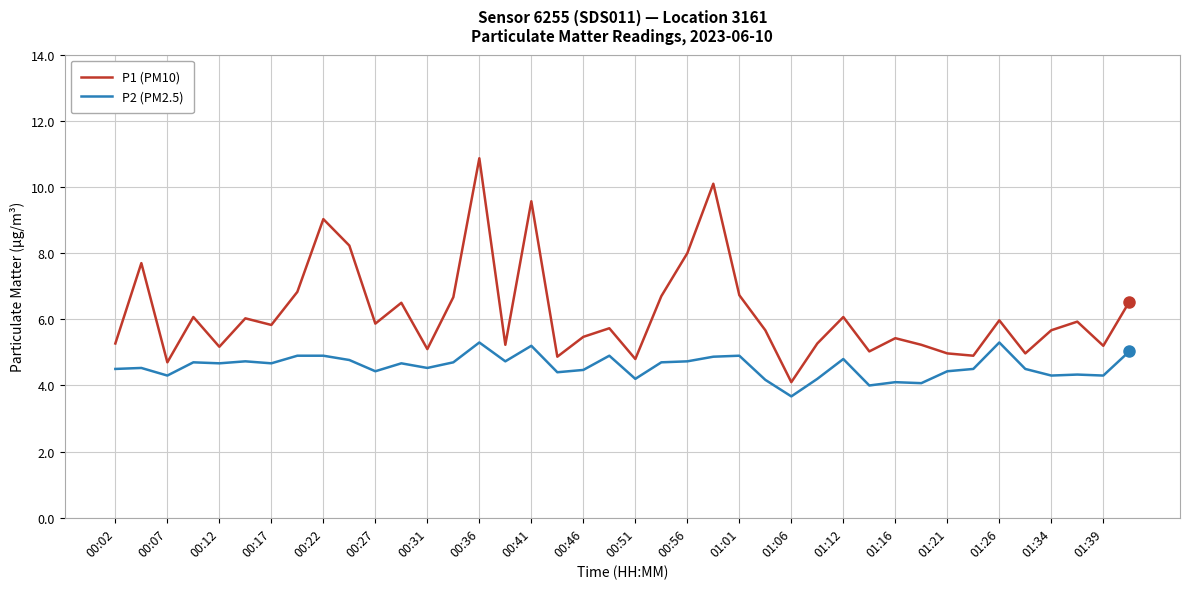

What is the minimum value for P2 (PM2.5)?

3.7